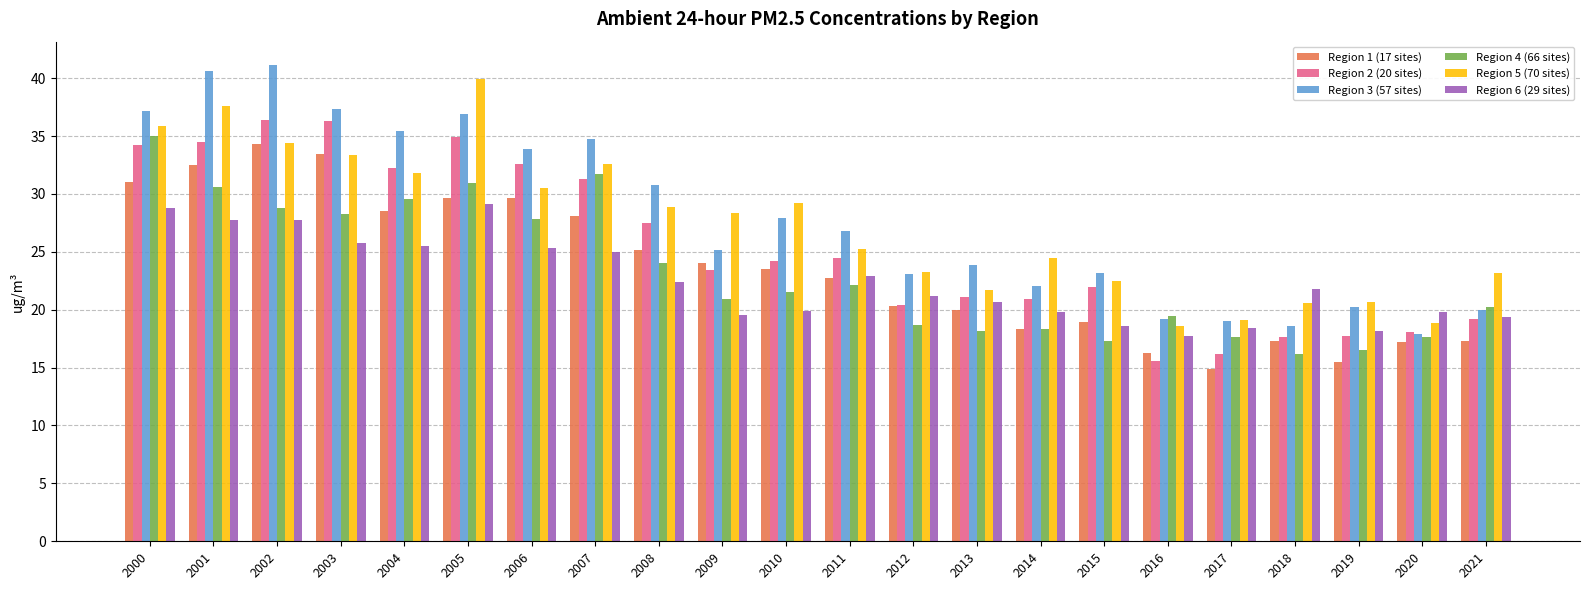

At which label does Region 2 (20 sites) first exceed 24?

2000